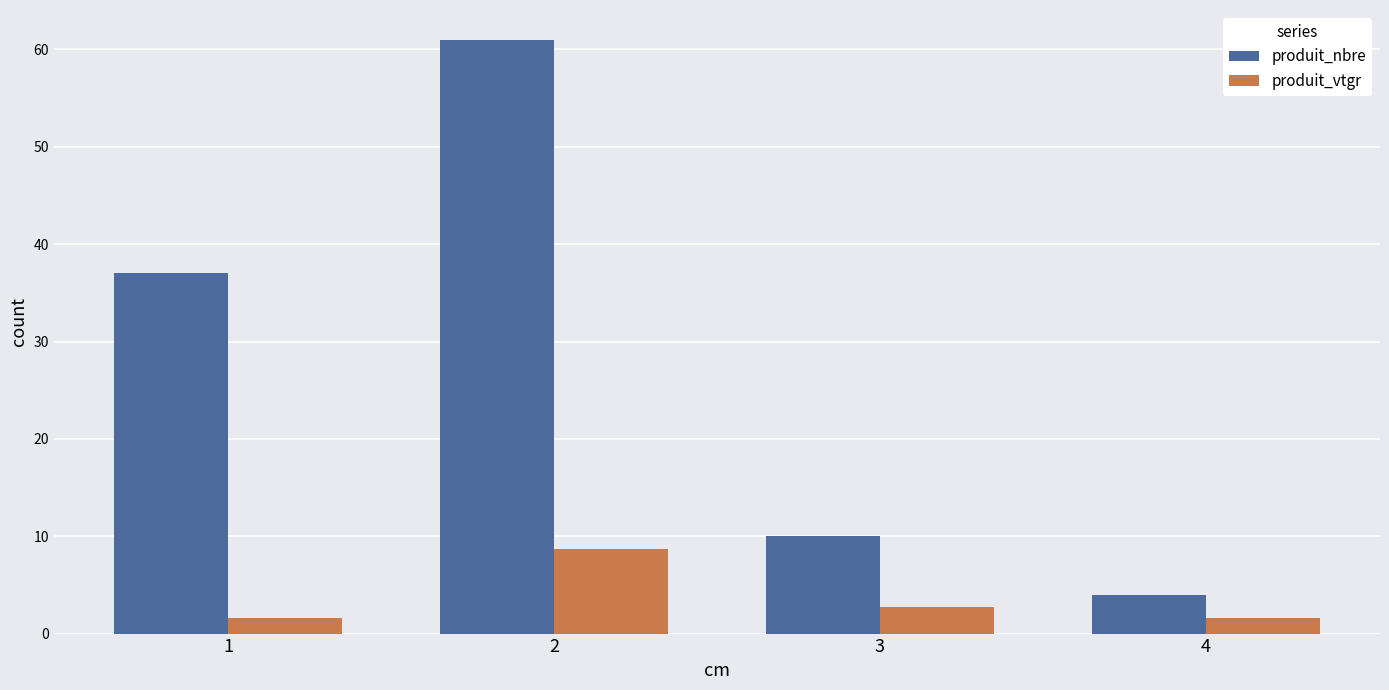

At how many categories does at least one series exceed 23?

2